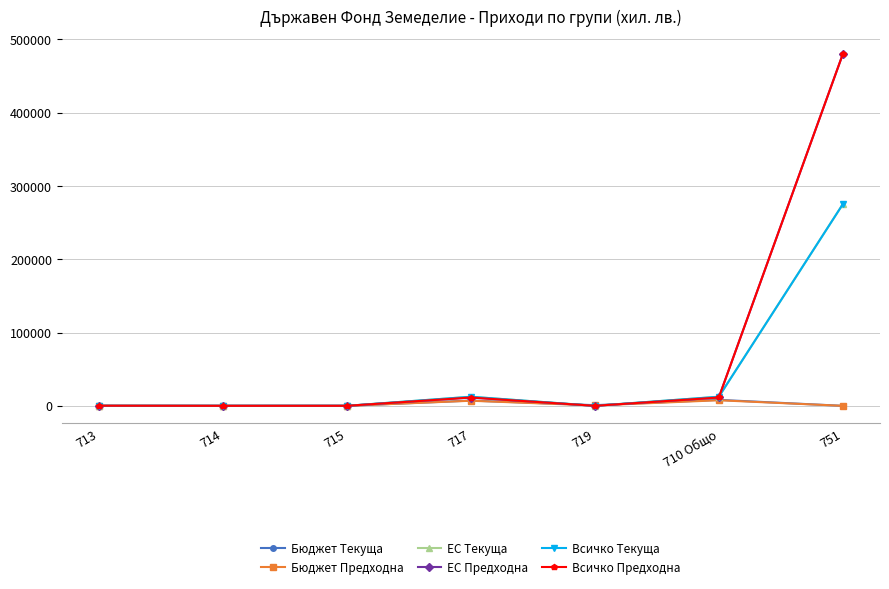

Which series changed the most between 713 and 717?

ЕС Текуща